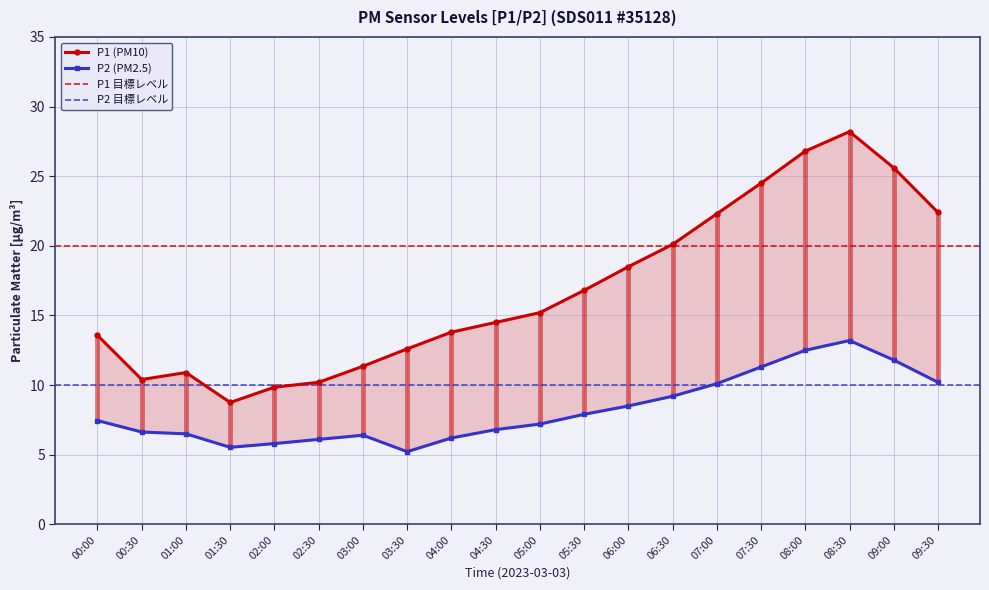

Is the value of P2 at 01:00 greater than the value of P1 at 02:30?

No